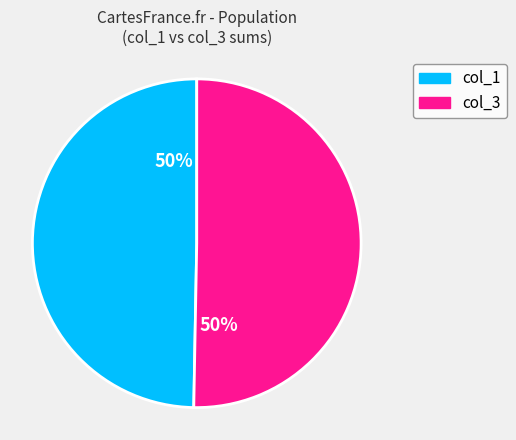

To the nearest percent, what is the average slice percentage?

50%